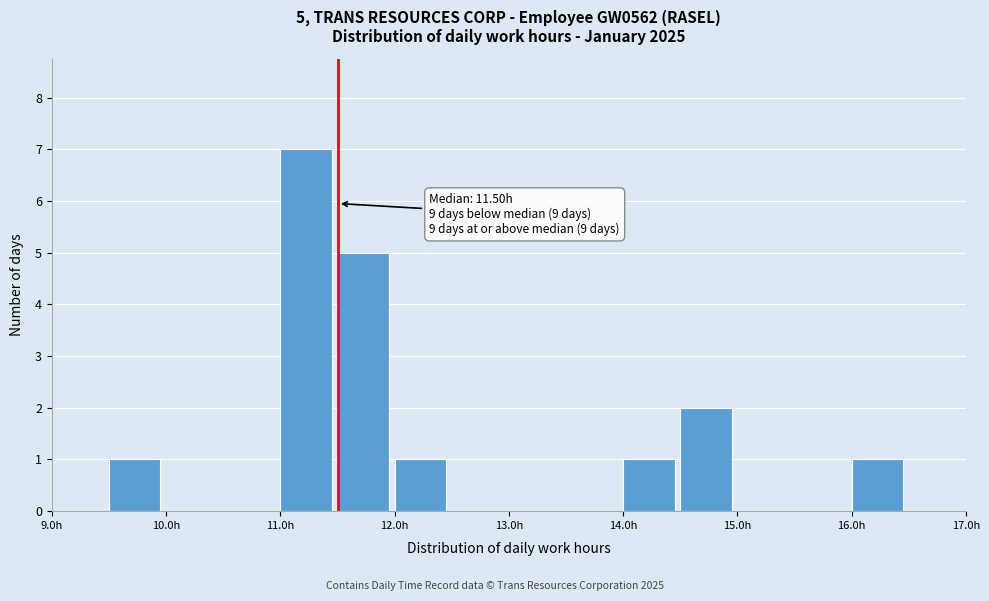

Which range on the x-axis has the tallest bar?

11.0 to 11.5